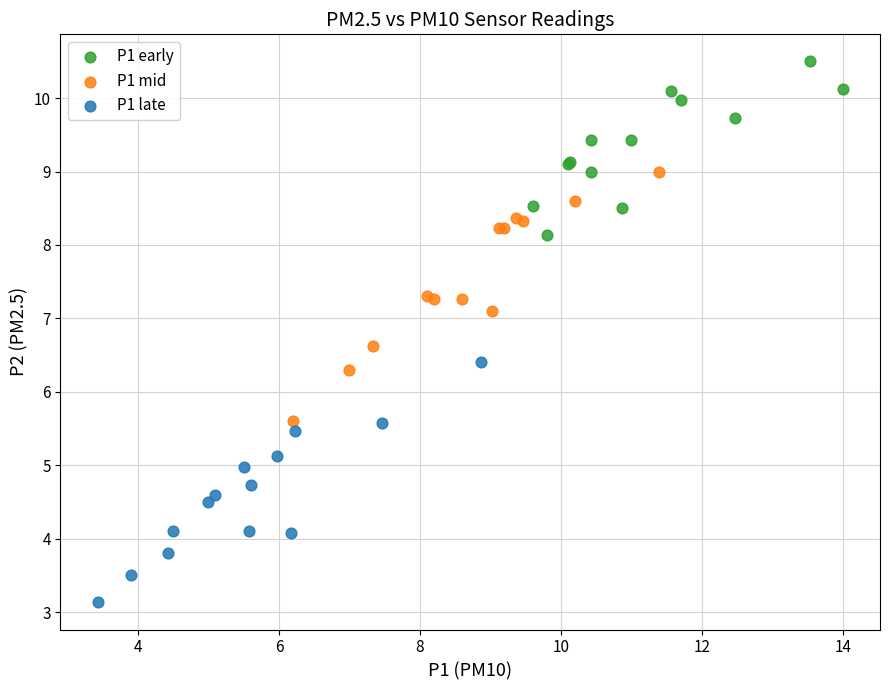

Which series contains the highest Y value?

P1 early